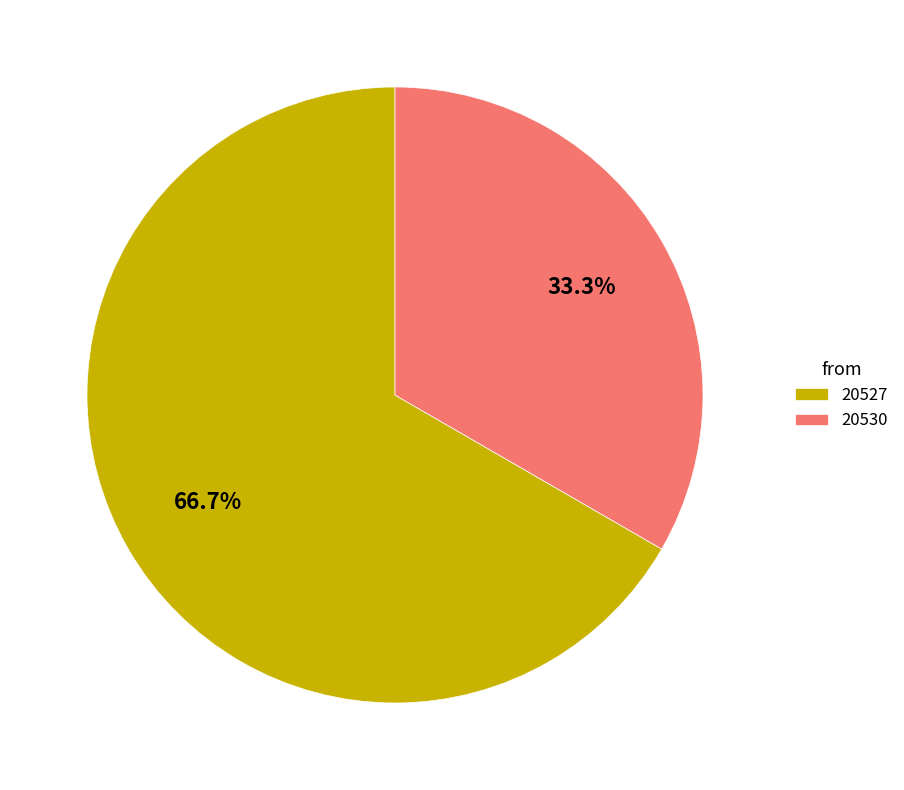

Does 20527 represent more than half of the total?

Yes